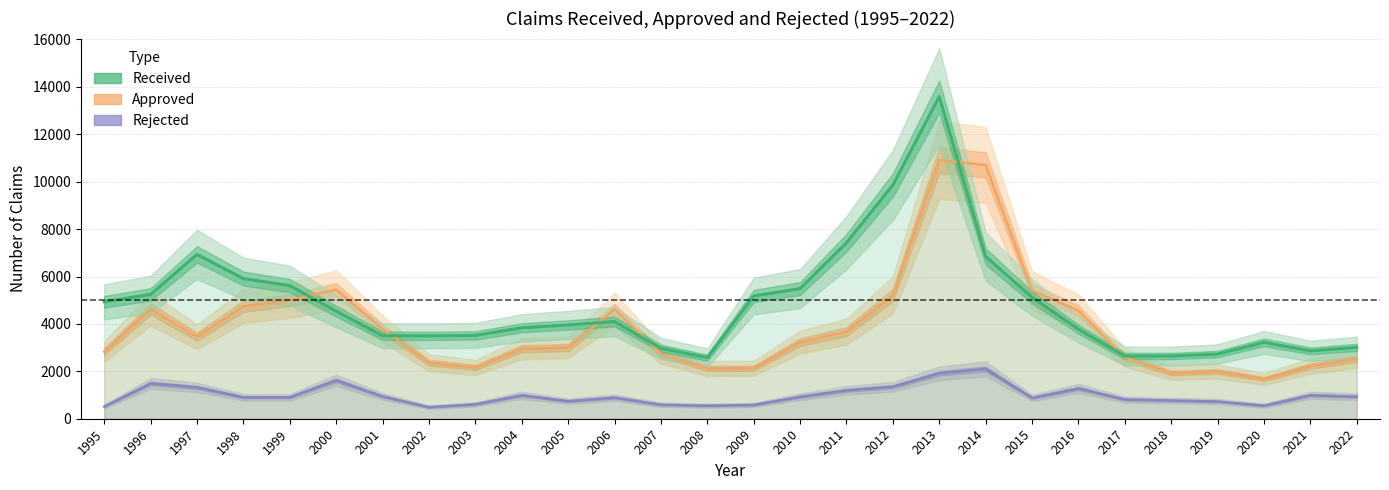

Where is the first local maximum for Received?

1997